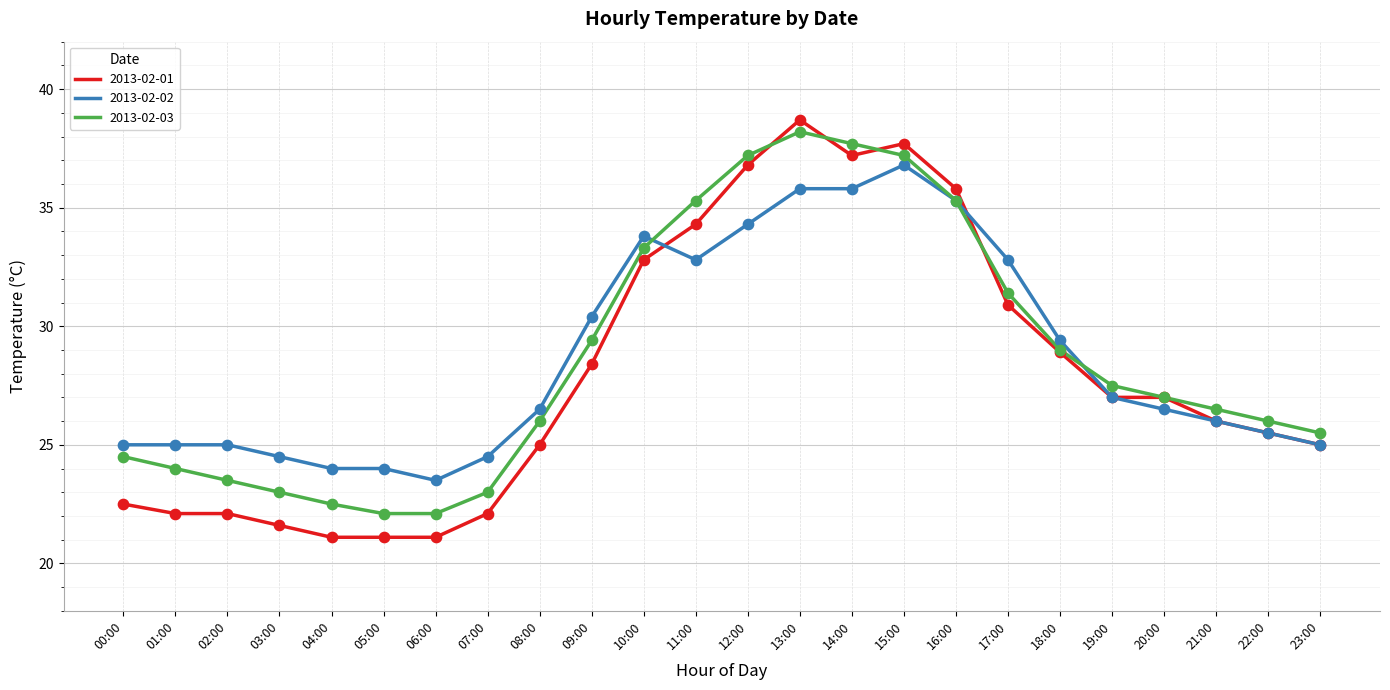

At which category is the sum across all series the highest?

13:00